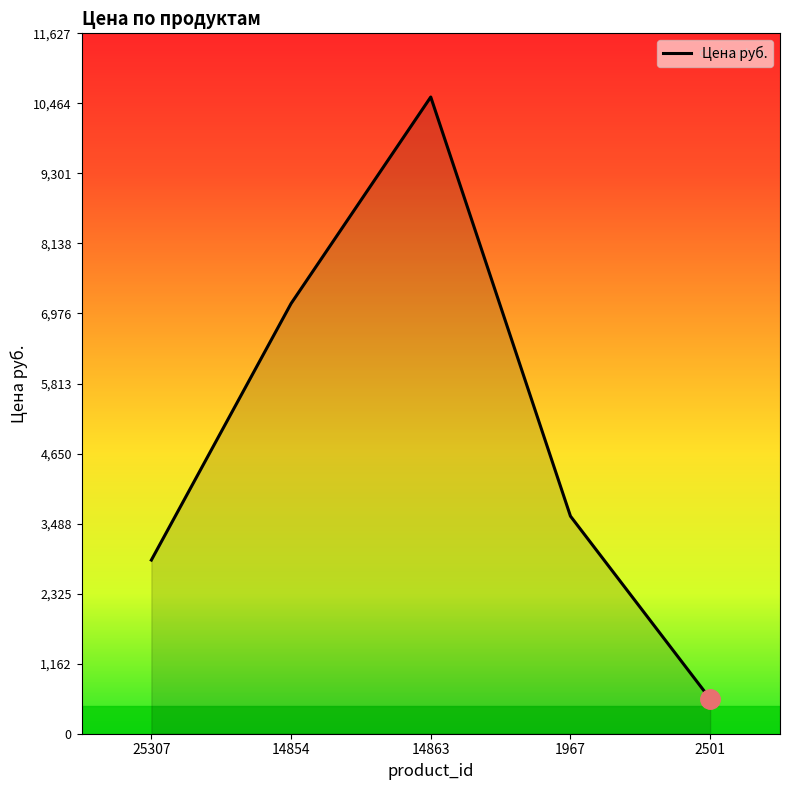

Count the number of categories in the chart.

5